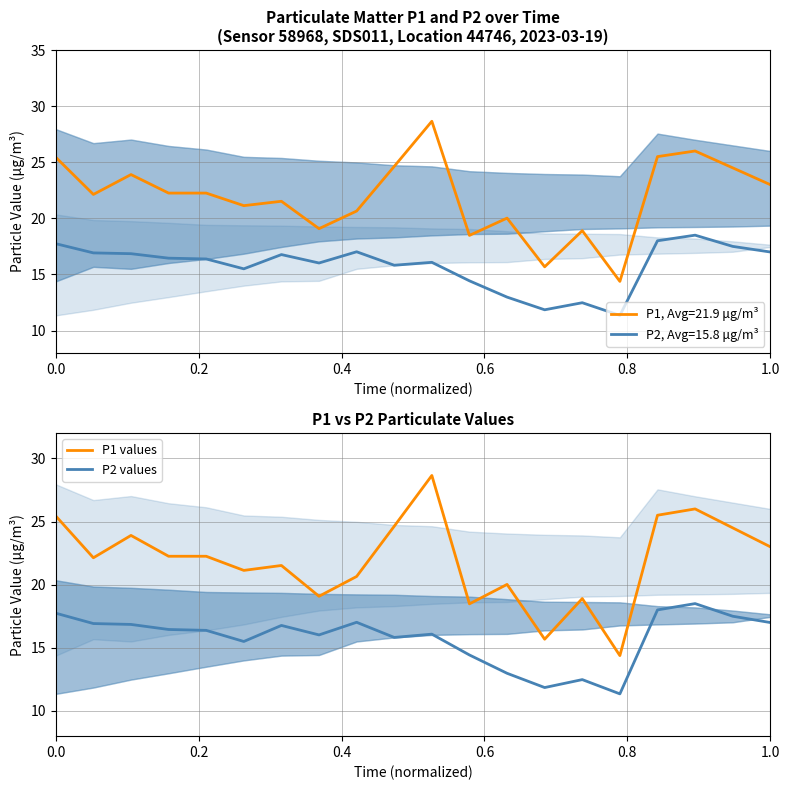

How many categories are shown in the chart?

20